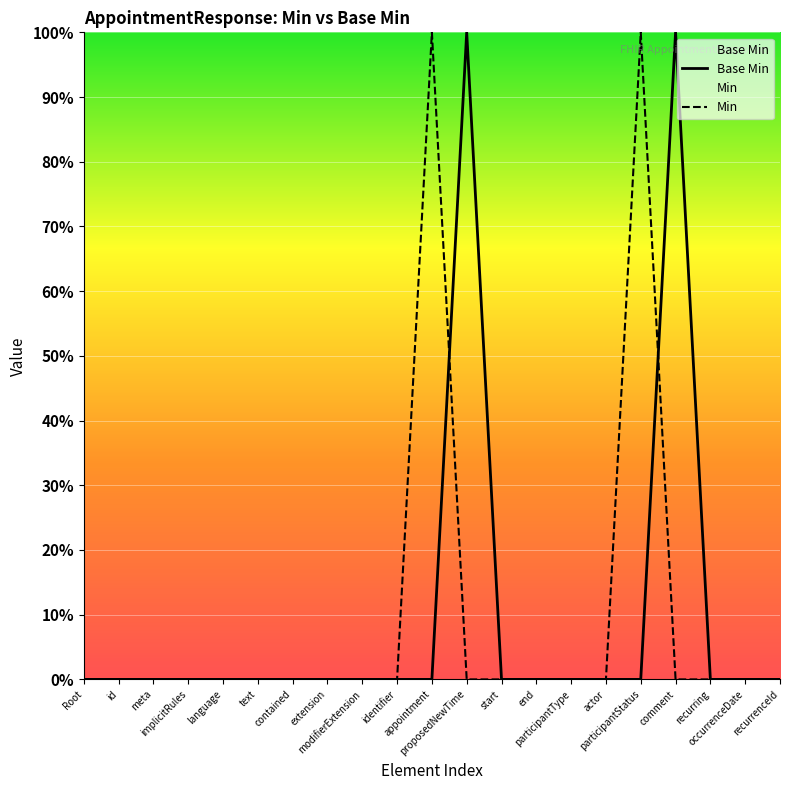

Is it true that Min equals 1 at id?

False